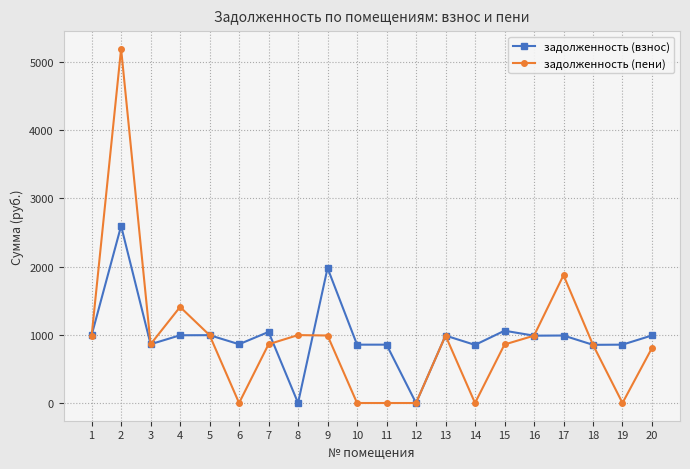

At which label does задолженность (пени) first exceed 861?

1